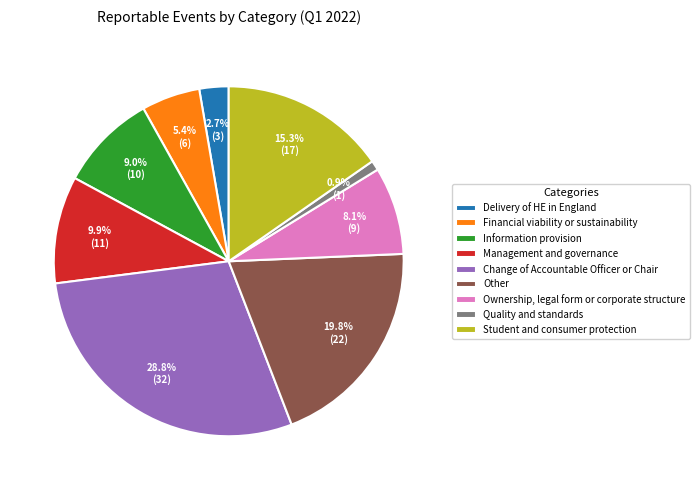

Rank the categories by value from highest to lowest.

Change of Accountable Officer or Chair, Other, Student and consumer protection, Management and governance, Information provision, Ownership, legal form or corporate structure, Financial viability or sustainability, Delivery of HE in England, Quality and standards